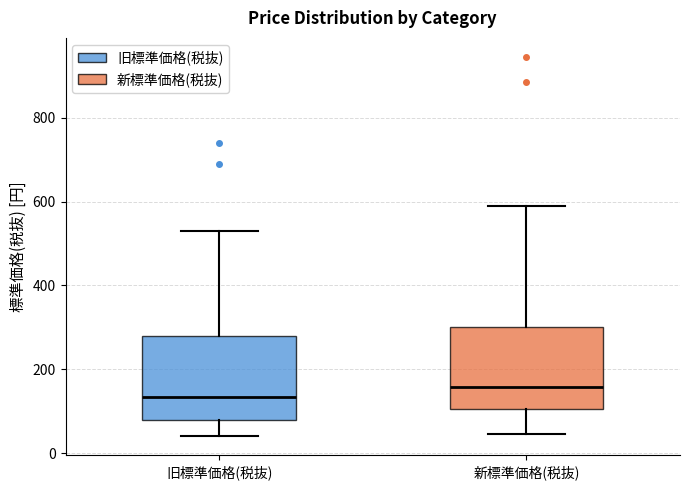

Which box's median line is the highest?

新標準価格(税抜)